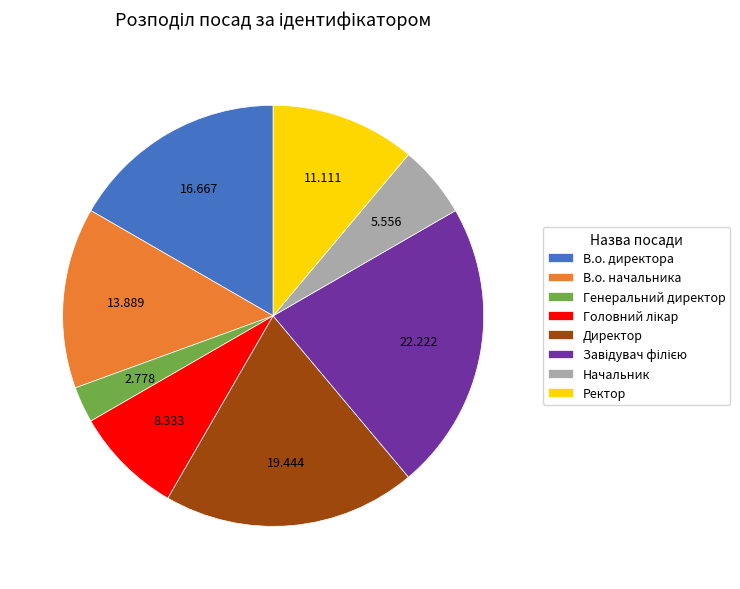

Does Начальник represent more than half of the total?

No